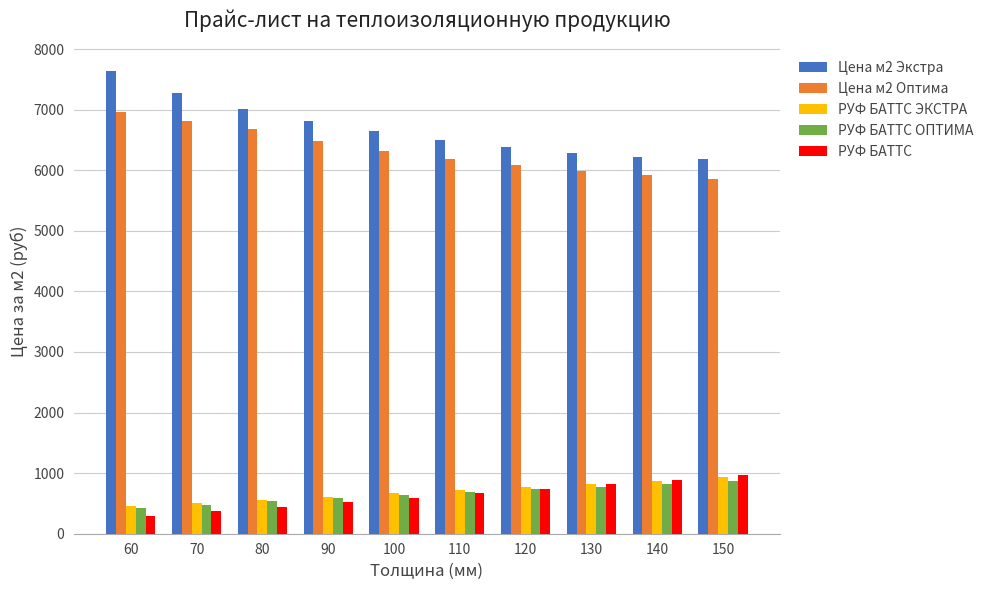

Which series changed the most between 70 and 140?

Цена м2 Экстра